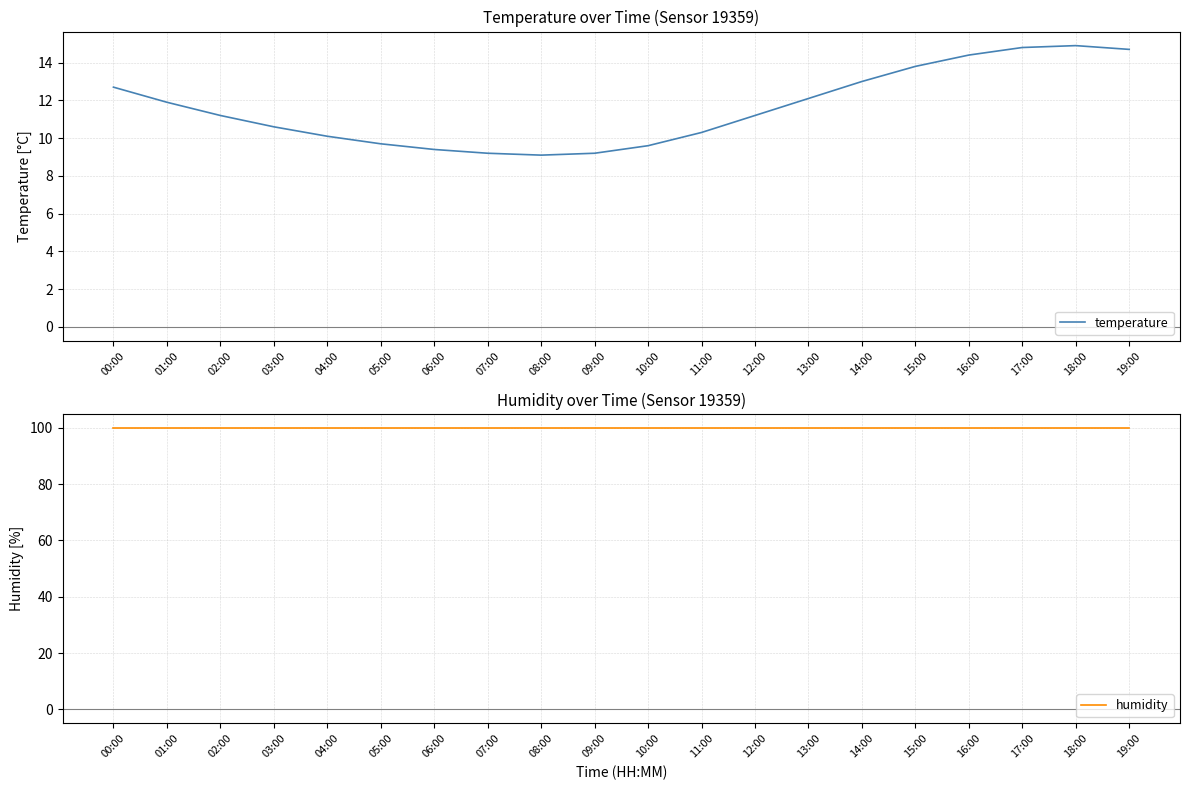

True or false: temperature and humidity cross at least once.

False